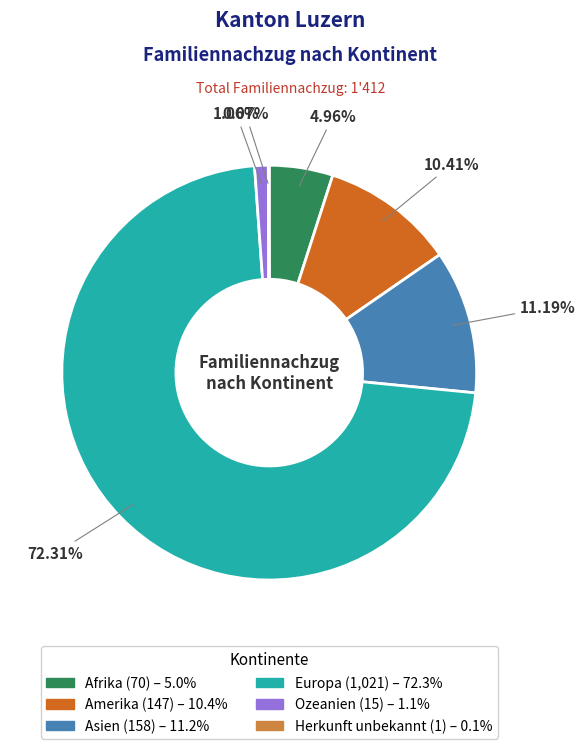

What percentage is NOT represented by Europa?

27.7%